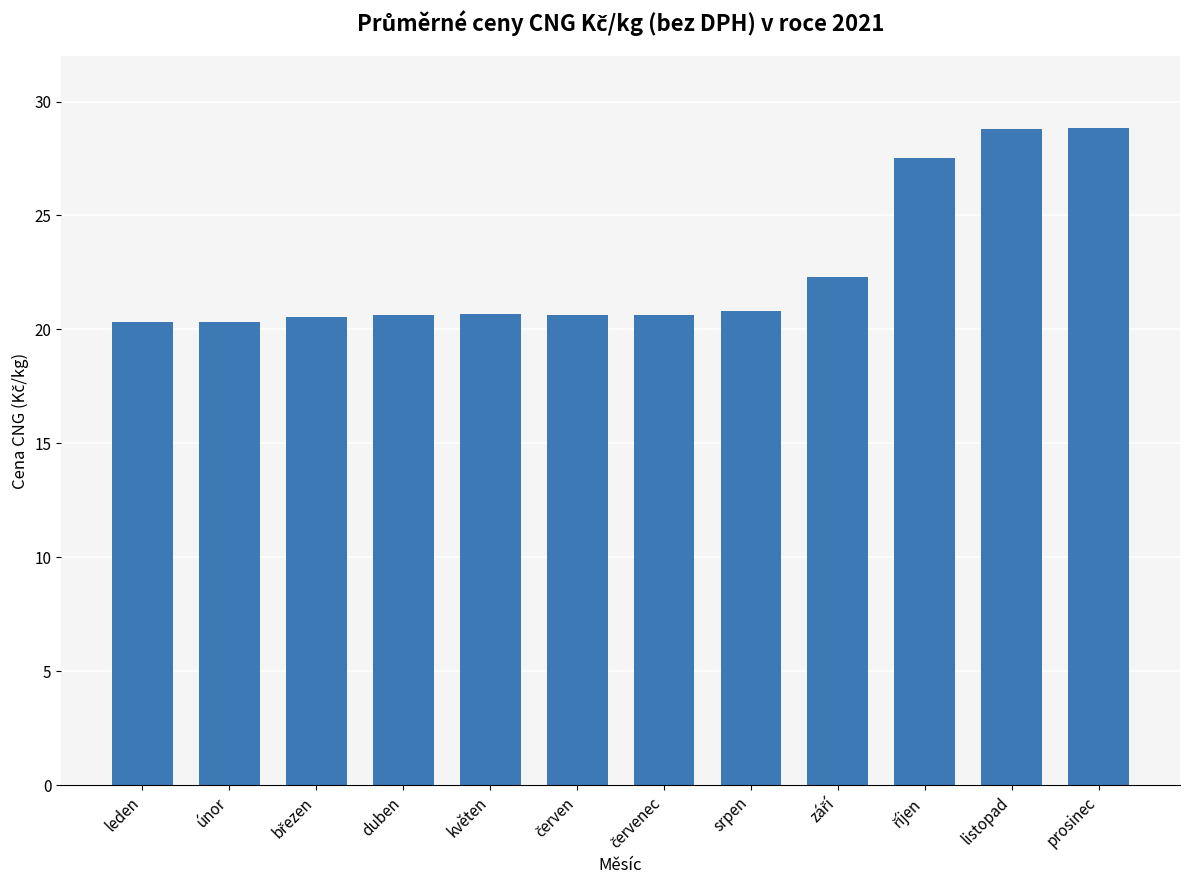

What is the value of the 9th bar from the left?

22.3